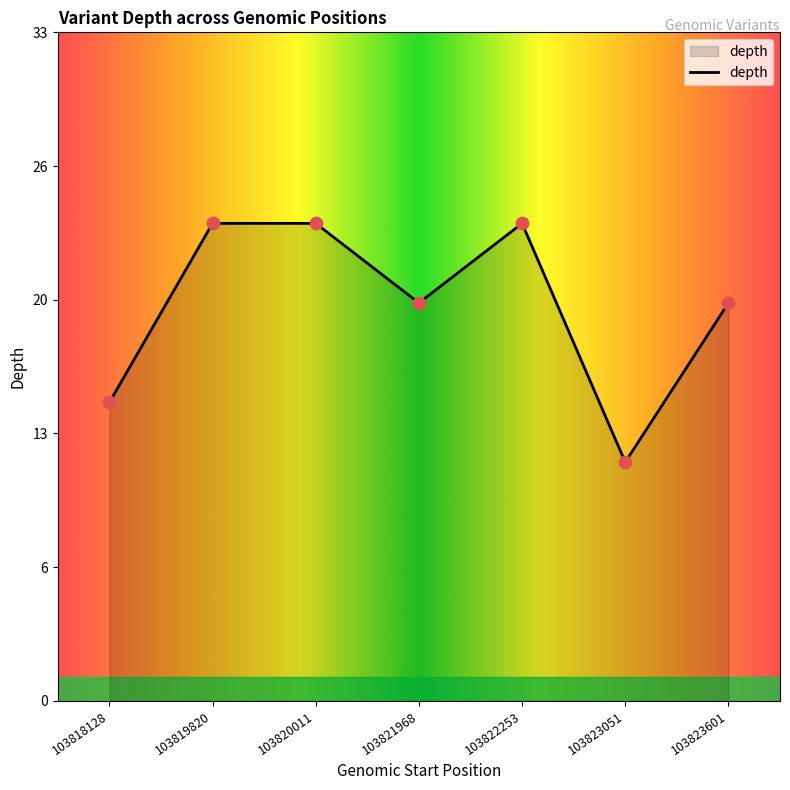

Which has a higher value, 103818128 or 103823601?

103823601